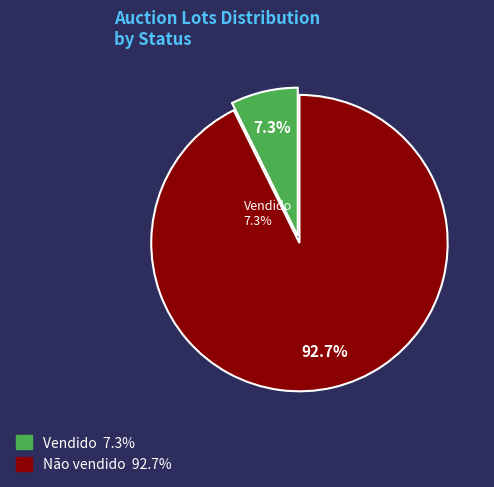

Is it true that Não vendido is 93% of the pie?

True